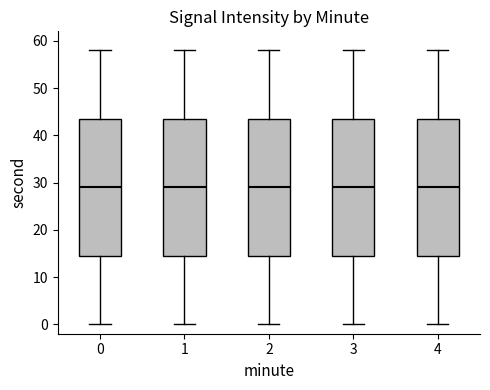

Where does the upper whisker of the box at x = 2 end on the y-axis? The values are not printed on the chart, so give them approximately, as read against the axis.

58